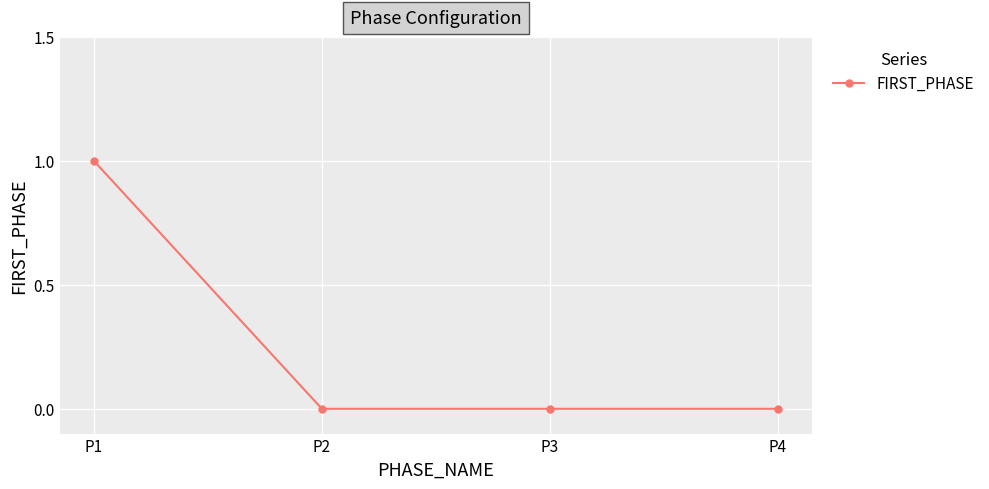

True or false: there are more than 1 points higher than both neighbors.

False